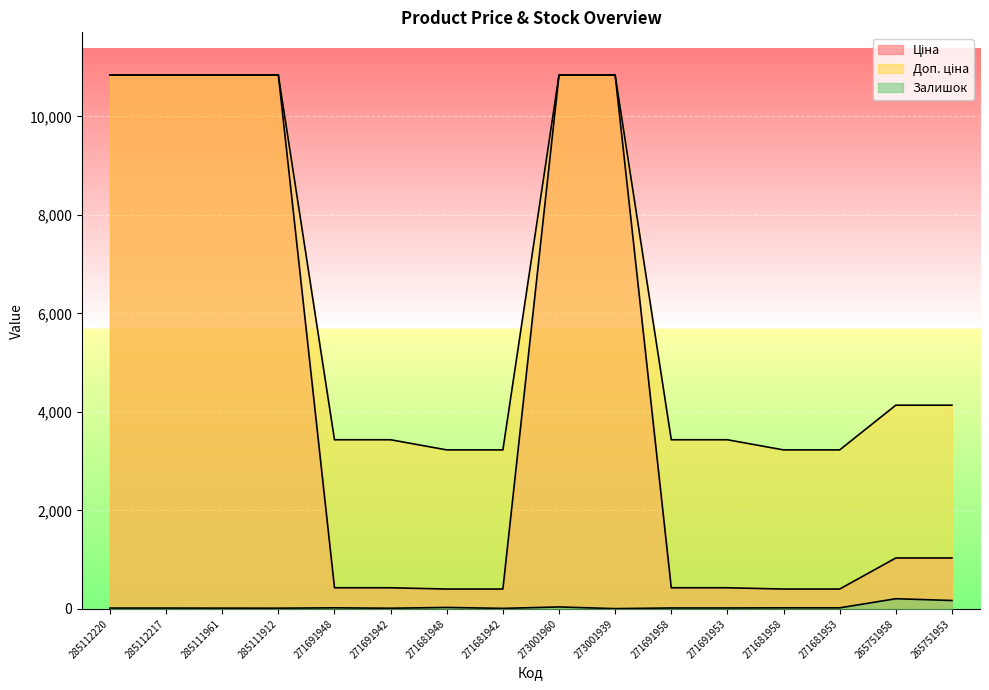

Rank the series by their maximum value, from lowest to highest.

Залишок, Ціна, Доп. ціна